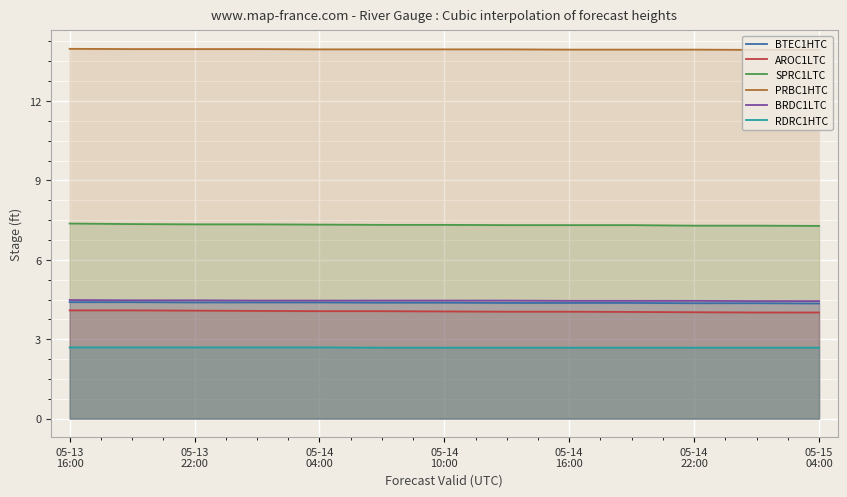

What is the average value of the AROC1LTC series?

4.0